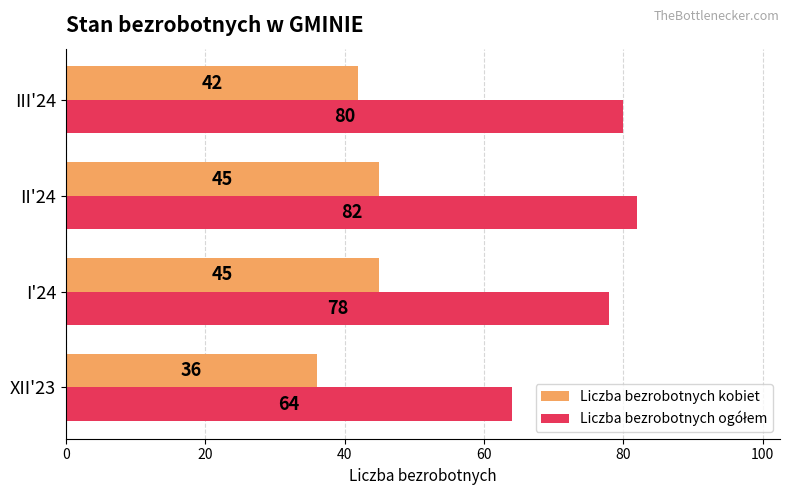

What is the approximate value of Liczba bezrobotnych kobiet at II'24?

45